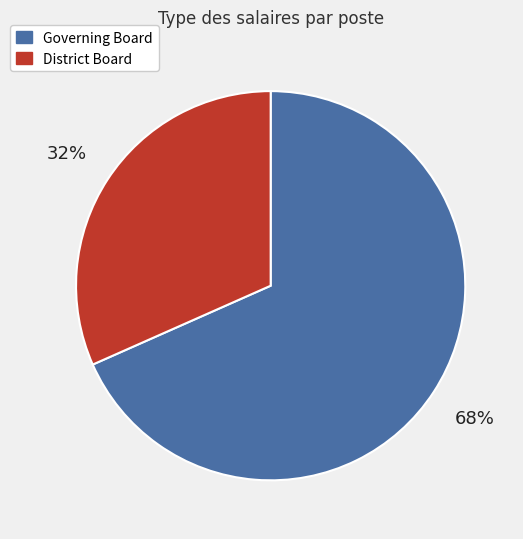

True or false: District Board accounts for 38% of the total.

False